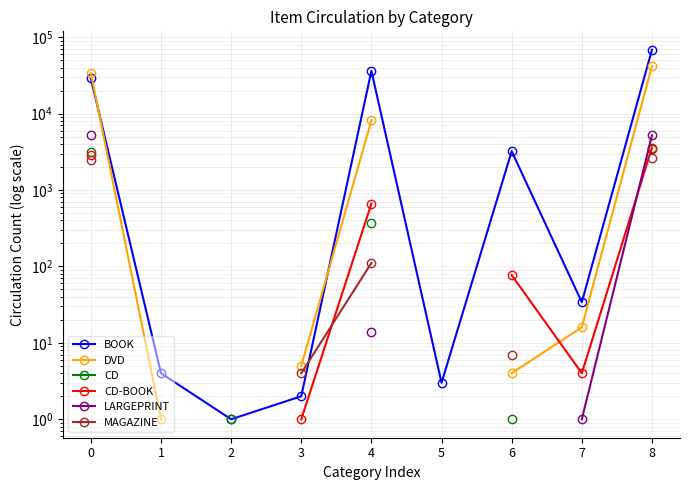

Does the chart display data point markers on the line(s)?

Yes